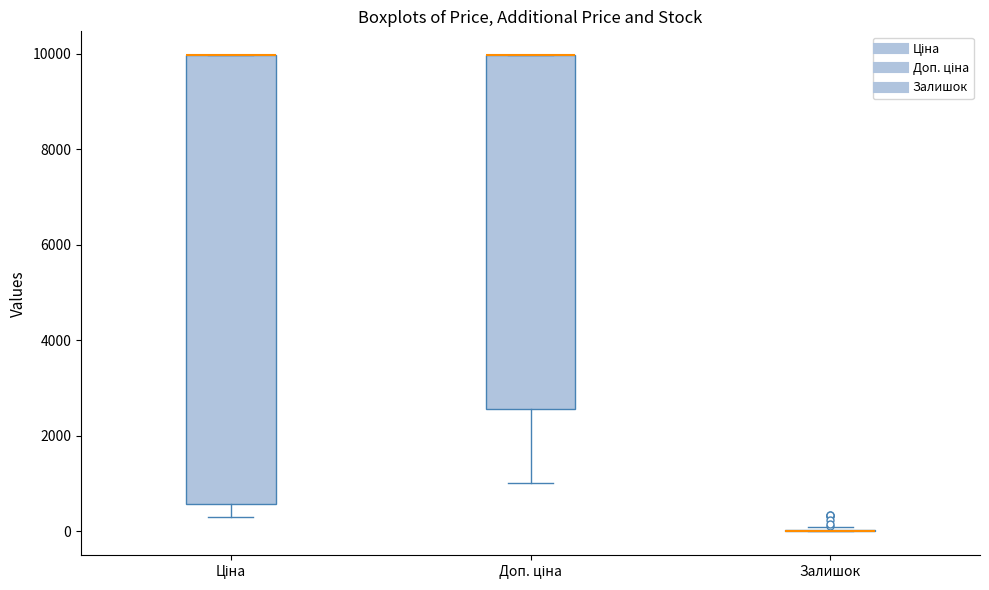

Where is the upper edge of the box for Доп. ціна on the y-axis? The values are not printed on the chart, so give them approximately, as read against the axis.

10000